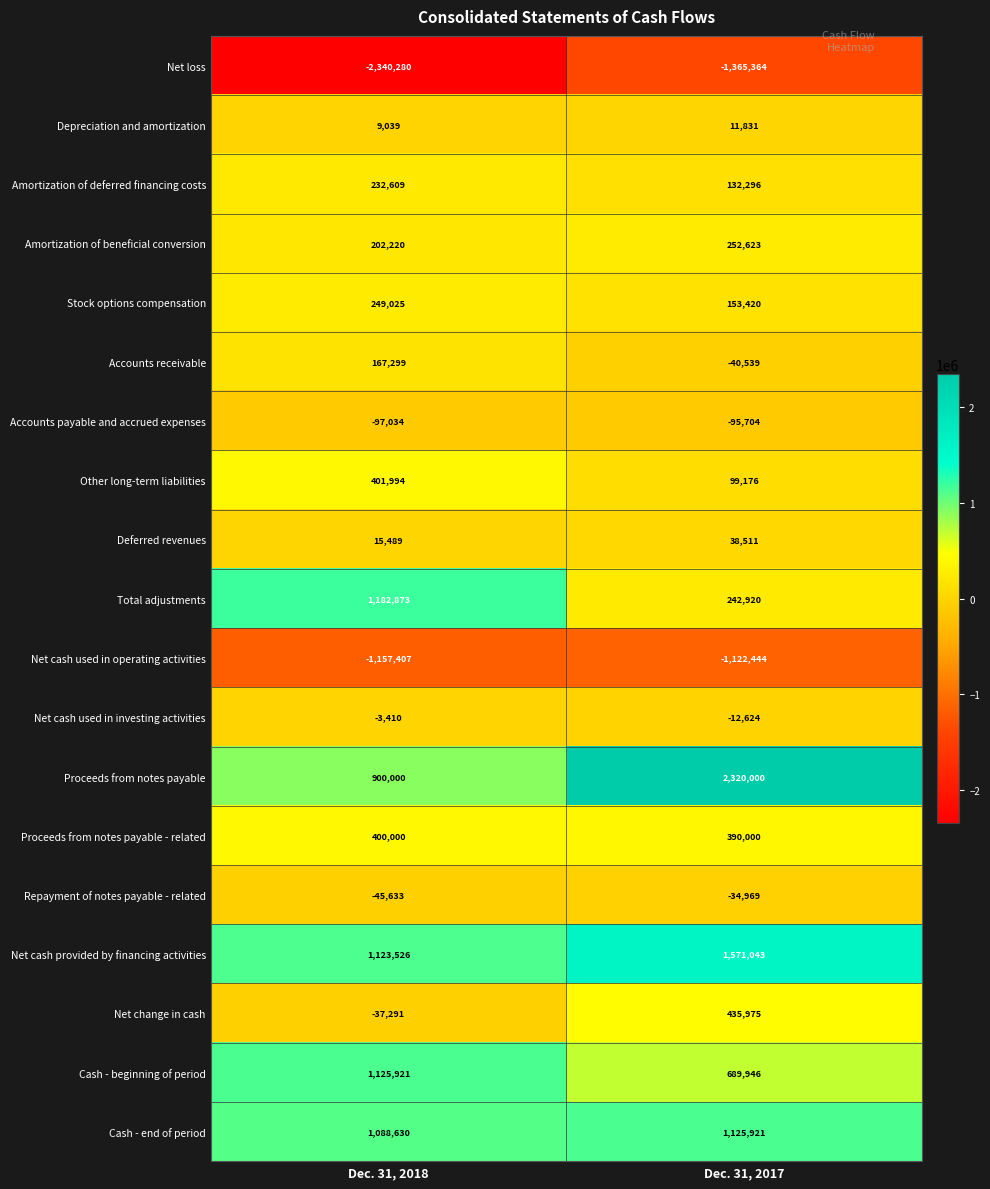

Between Dec. 31, 2018 and Dec. 31, 2017, which series saw the biggest shift?

Proceeds from notes payable